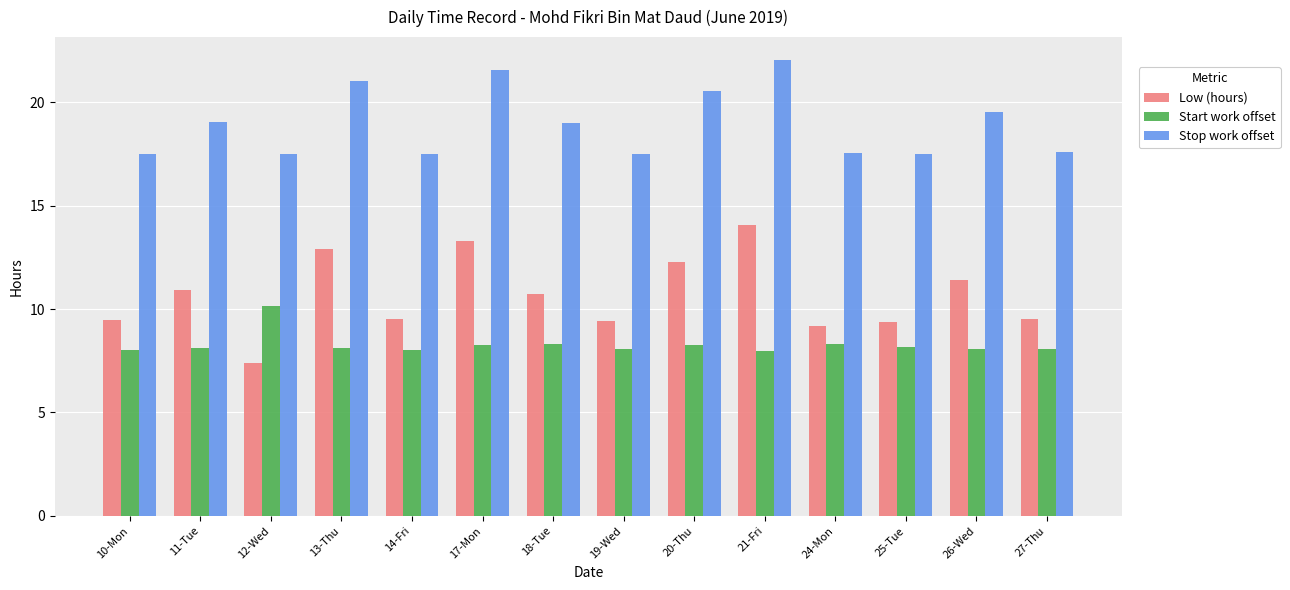

Rank the series by their maximum value, from highest to lowest.

Stop work offset, Low (hours), Start work offset